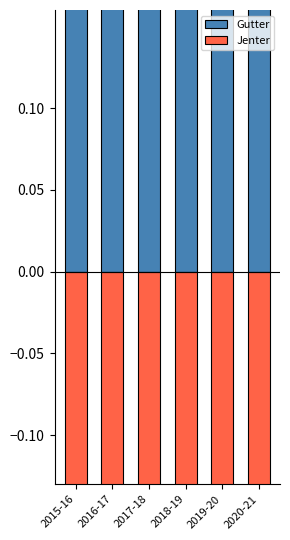

Are the bars horizontal?

No